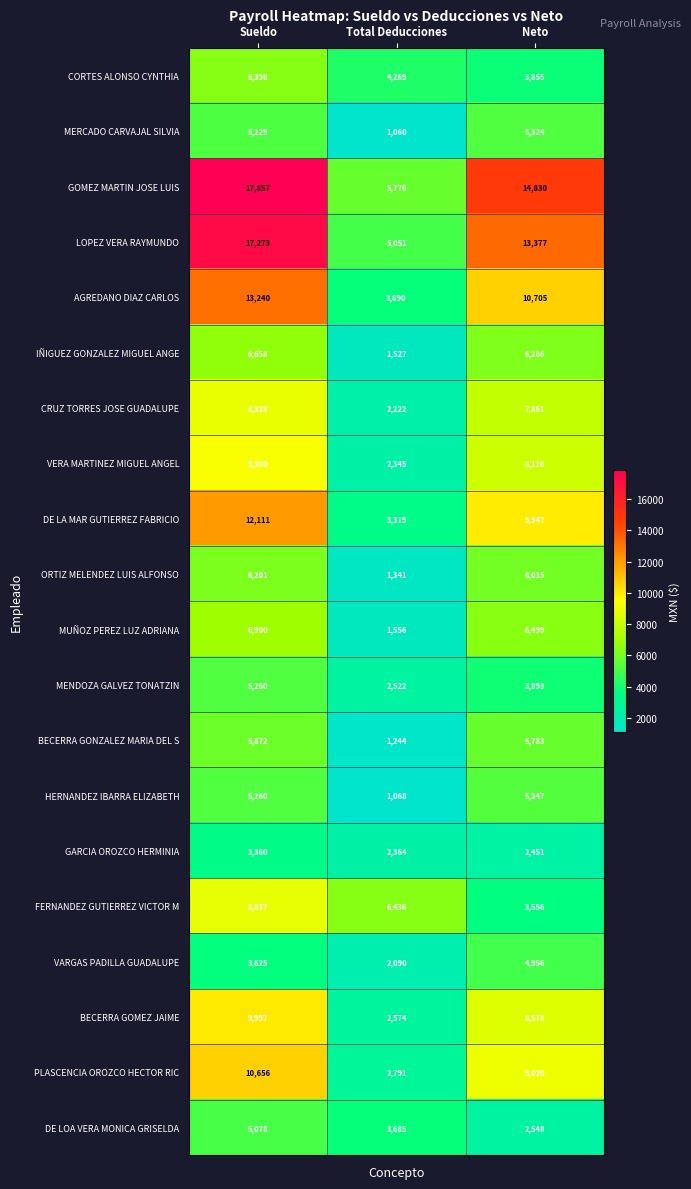

At how many categories does at least one series exceed 17480?

1